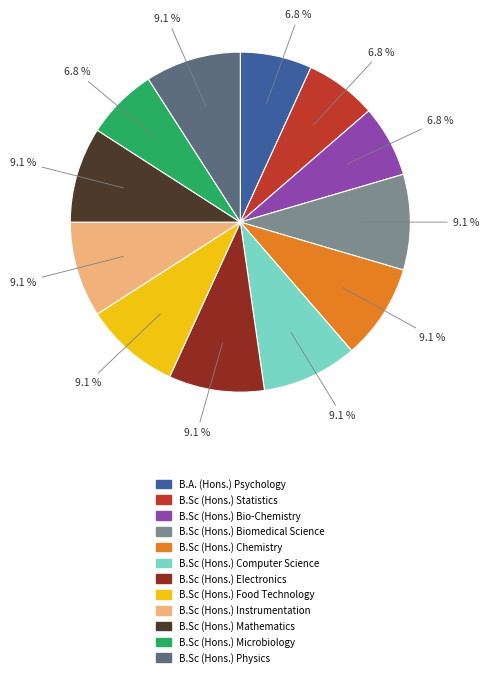

How many segments does this pie chart have?

12